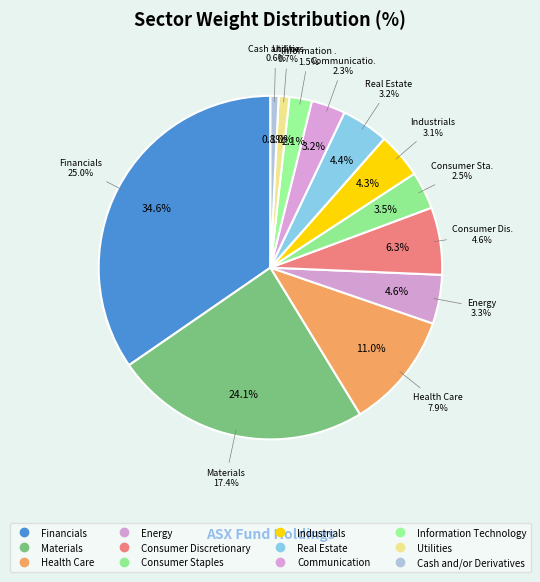

Combined, what portion of the pie is Industrials and Information Technology?

6.4%